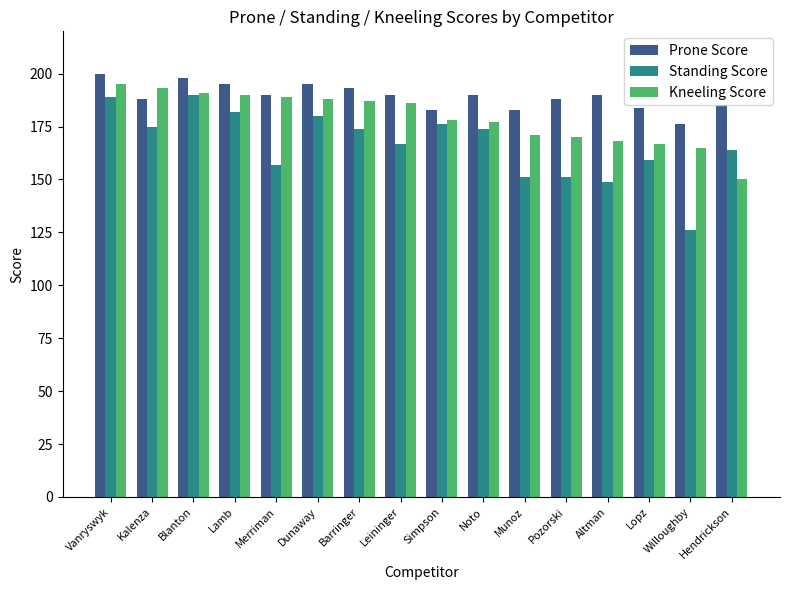

At Simpson, list the series in order from smallest to largest.

Standing Score, Kneeling Score, Prone Score